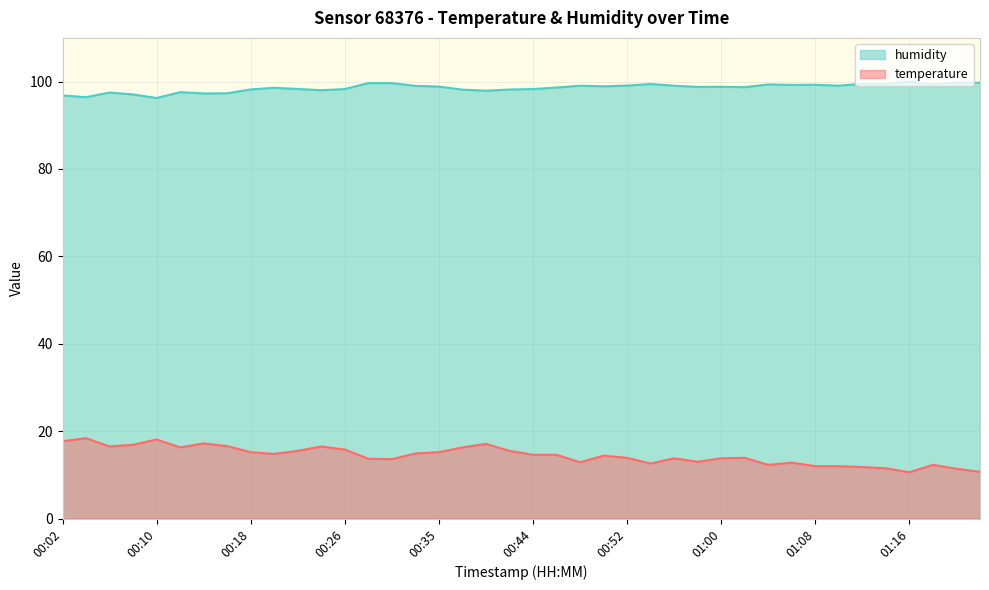

The value of humidity at 00:23 is 58.1. True or false?

False